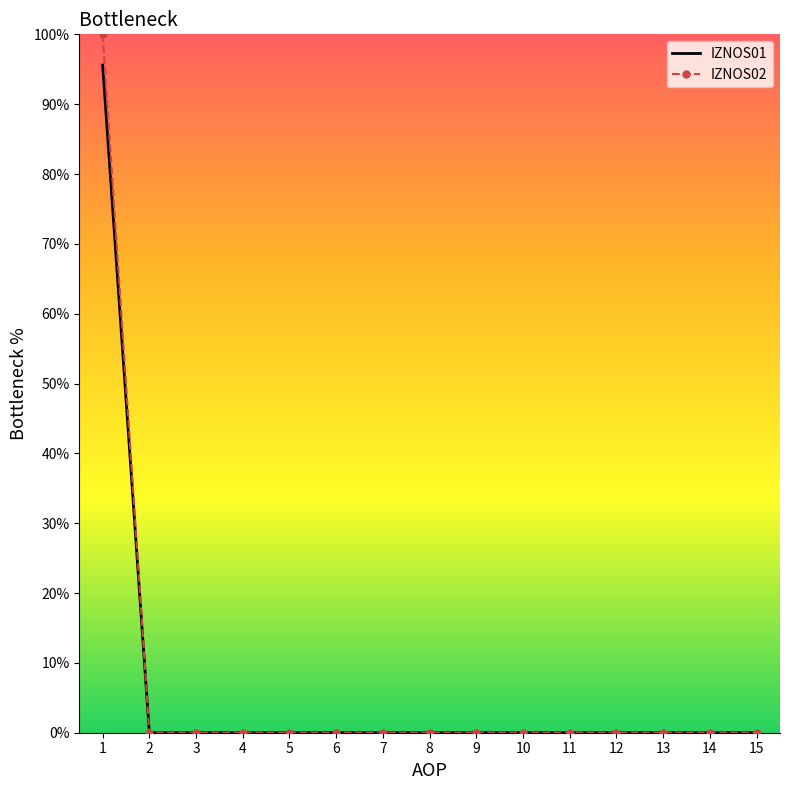

What is the average value of the IZNOS01 series?

6.4